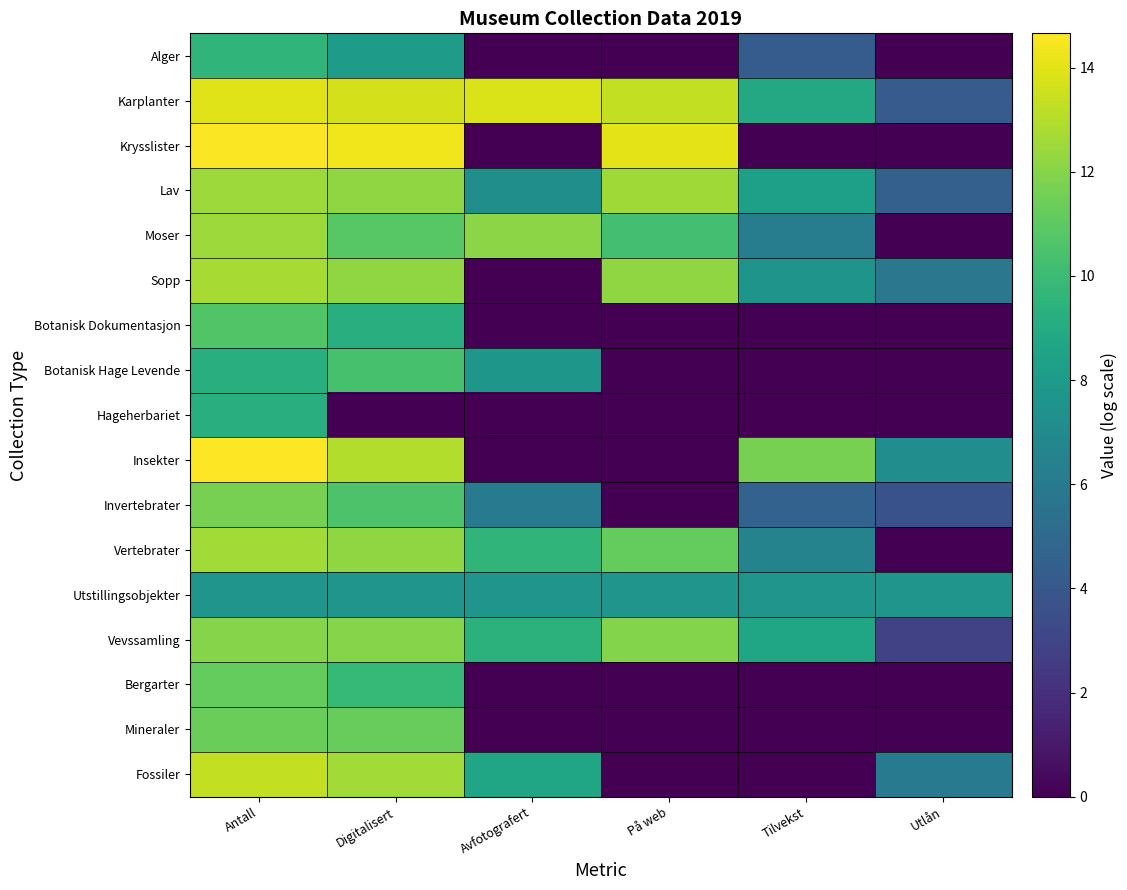

Which category has the lowest value across all series?

Avfotografert